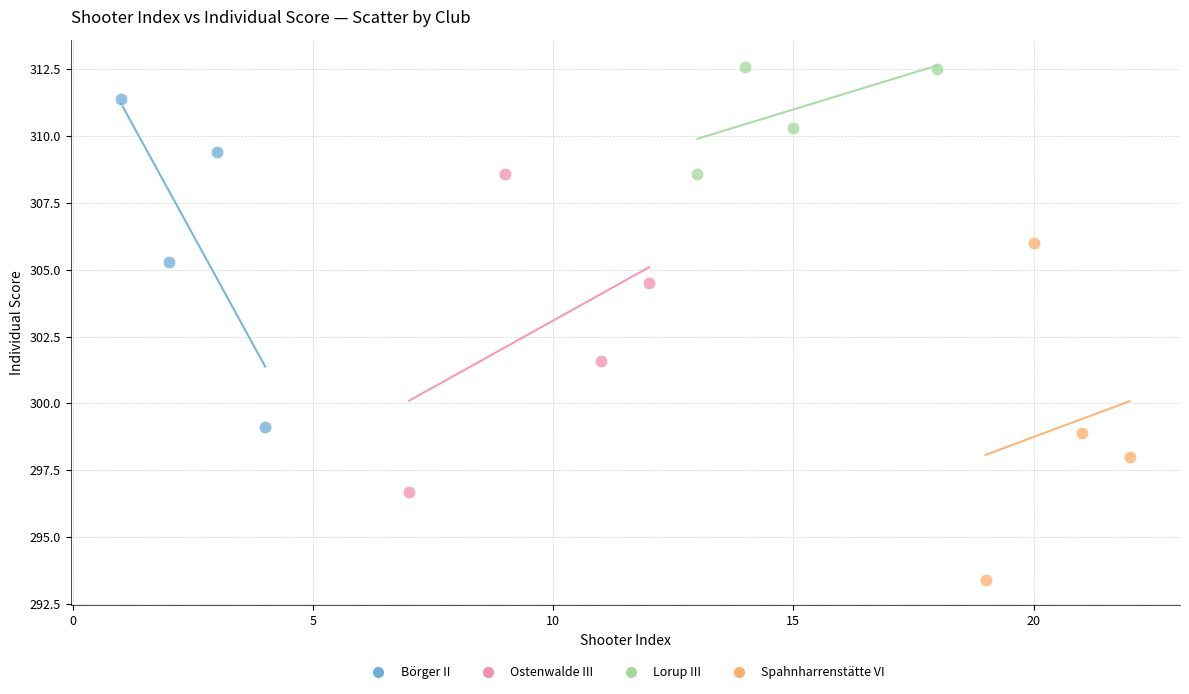

What are all the series names shown in the legend?

Börger II, Ostenwalde III, Lorup III, Spahnharrenstätte VI